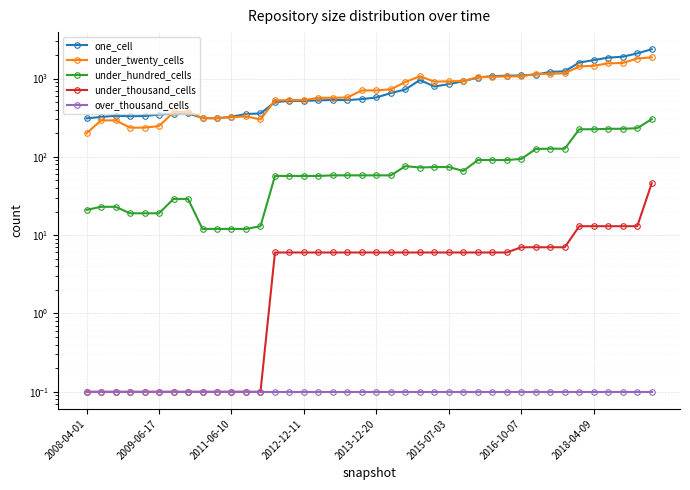

How many interior local peaks does the one_cell series have?

4